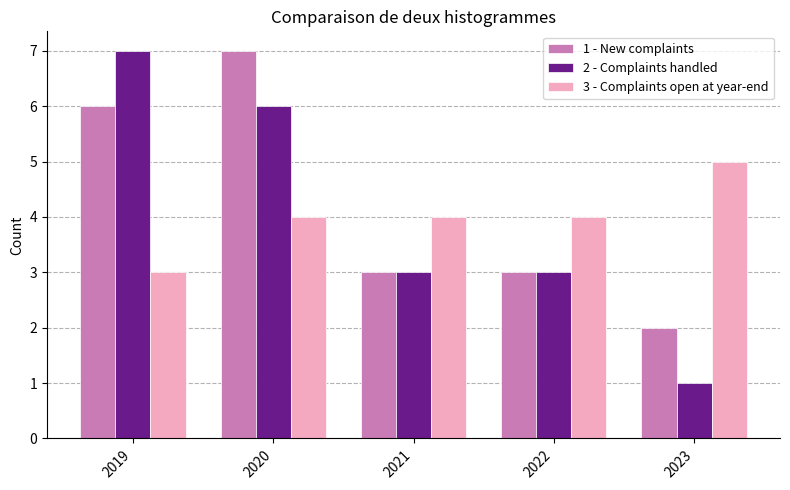

The value of 1 - New complaints at 2023 is 2. True or false?

True